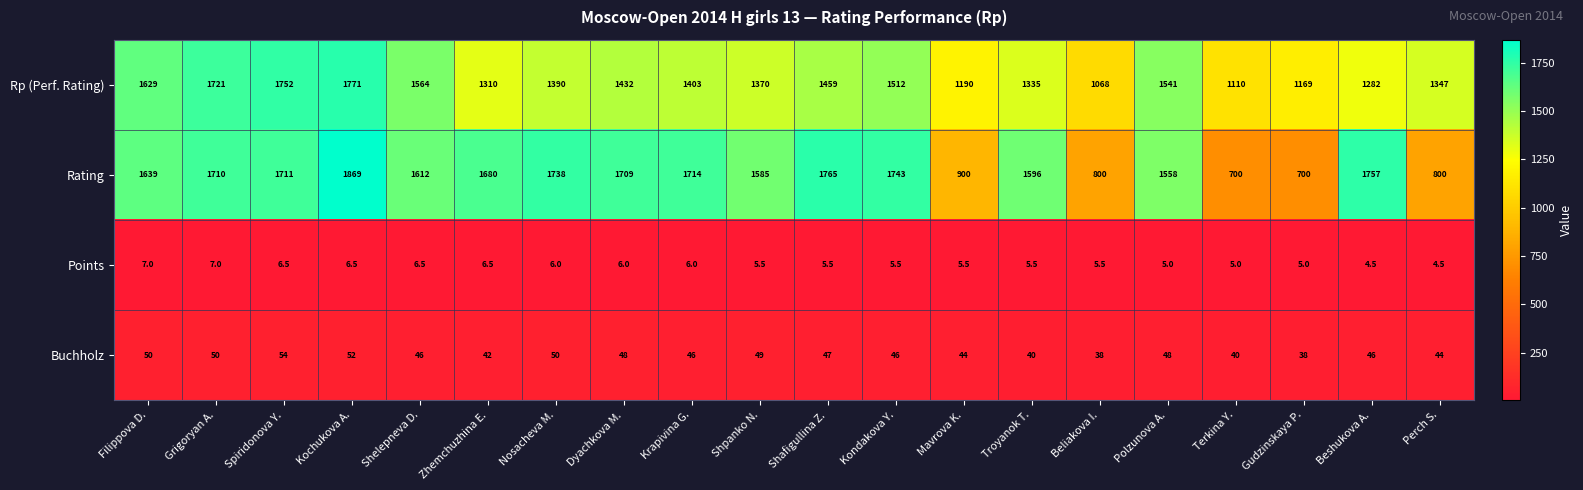

How many distinct data groups are displayed?

4